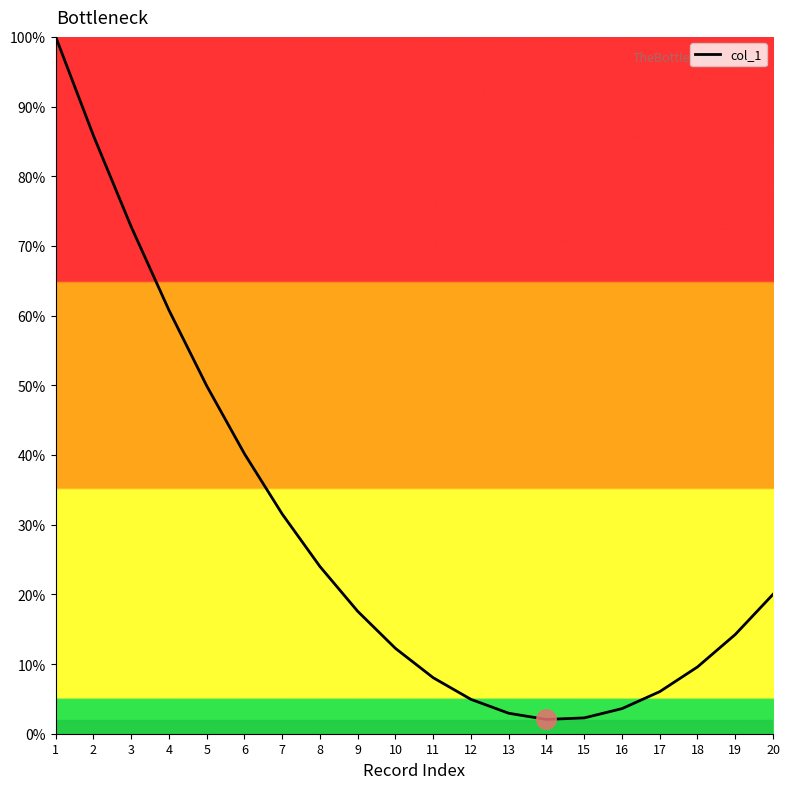

What is the ratio of the value at 7 to the value at 17?

5.2